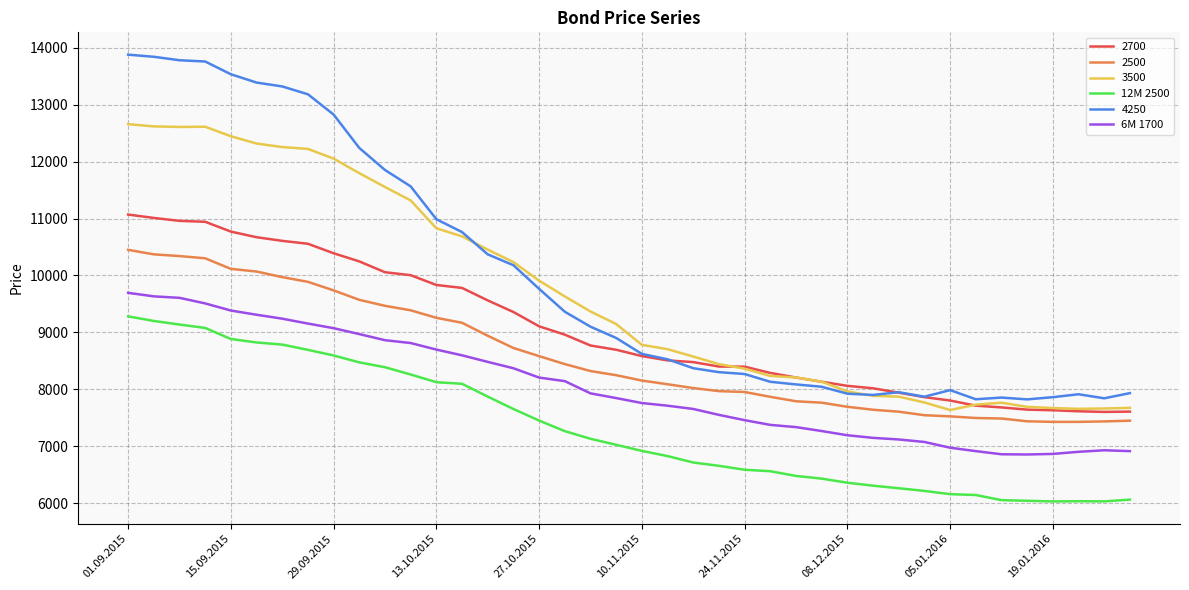

True or false: 2500 and 6M 1700 intersect in this chart.

False